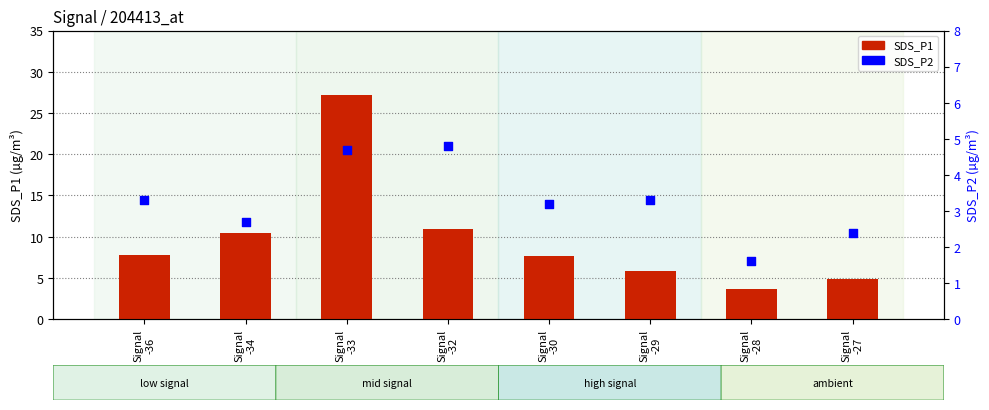

Which series has the largest total across all categories?

SDS_P1